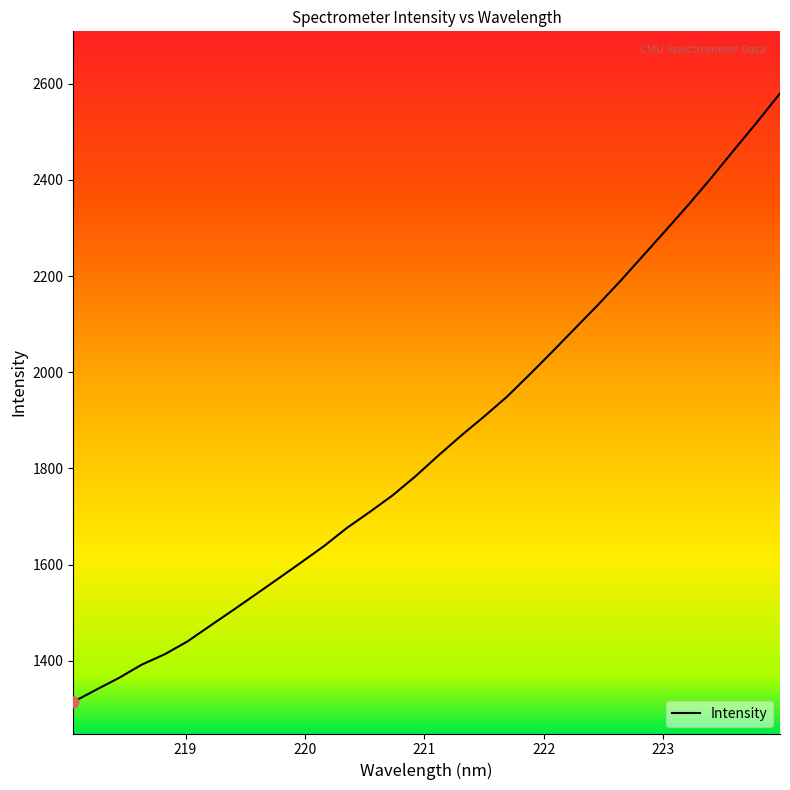

What is the difference between the maximum and minimum values?

1265.3